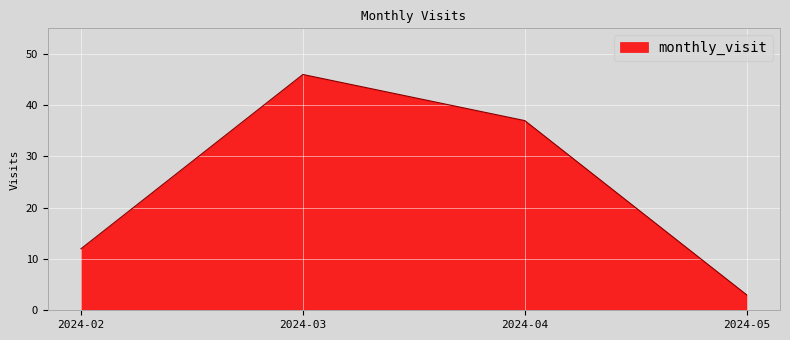

Reading right to left, transcribe all the data shown in this chart.

2024-05=3	2024-04=37	2024-03=46	2024-02=12